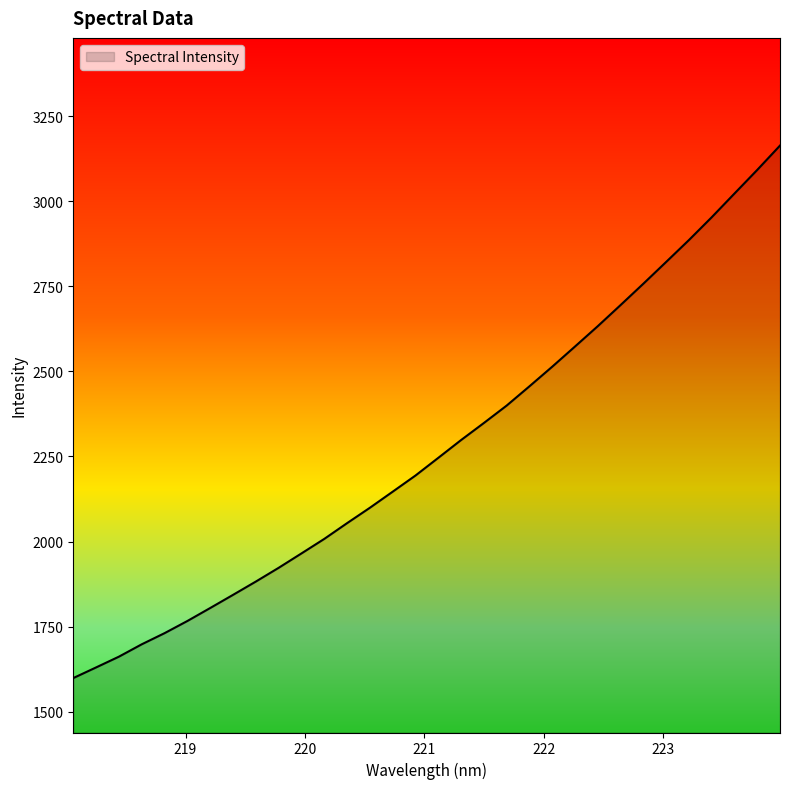

What is the minimum value shown in the chart?

1599.0